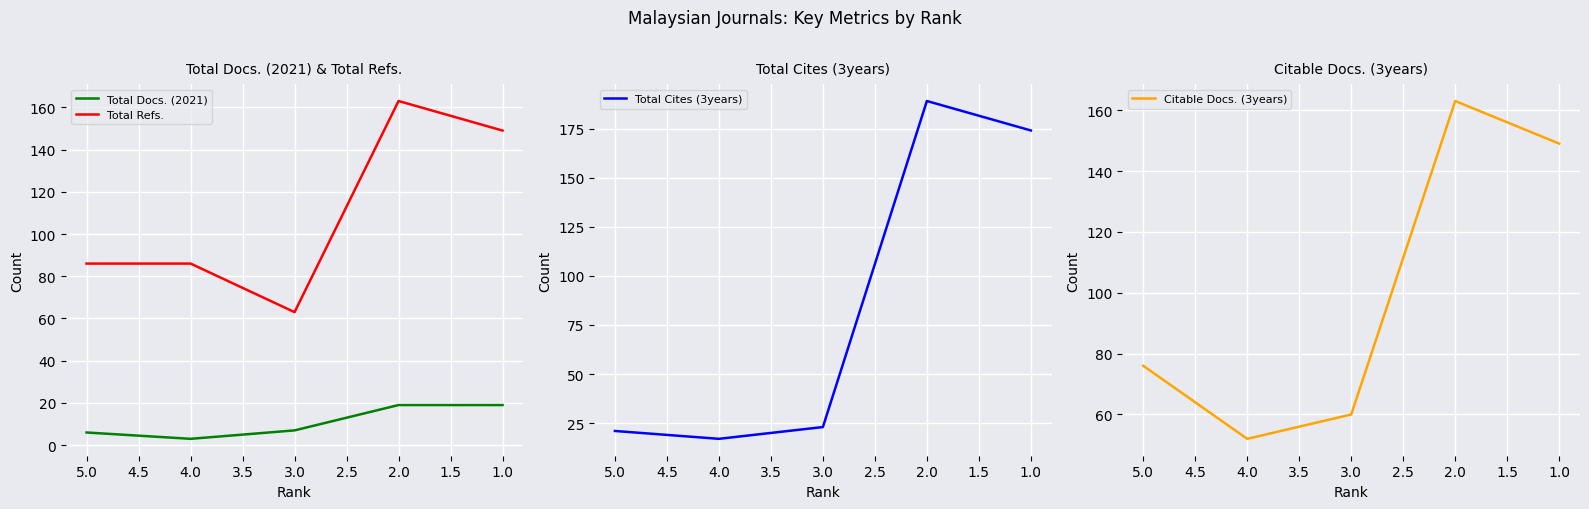

Which series has the widest spread of values?

Total Cites (3years)